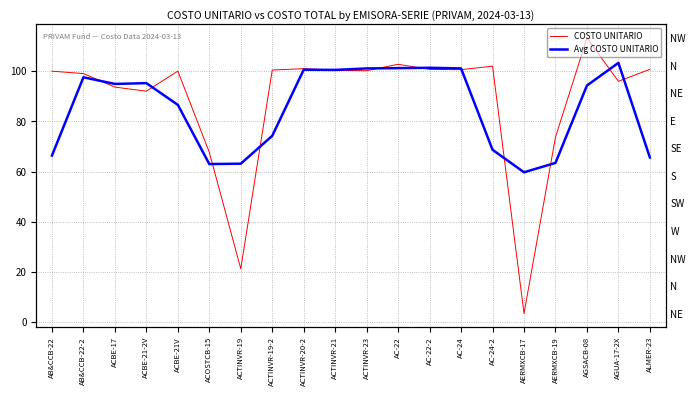

How many data points in Avg COSTO UNITARIO are above 94?

11